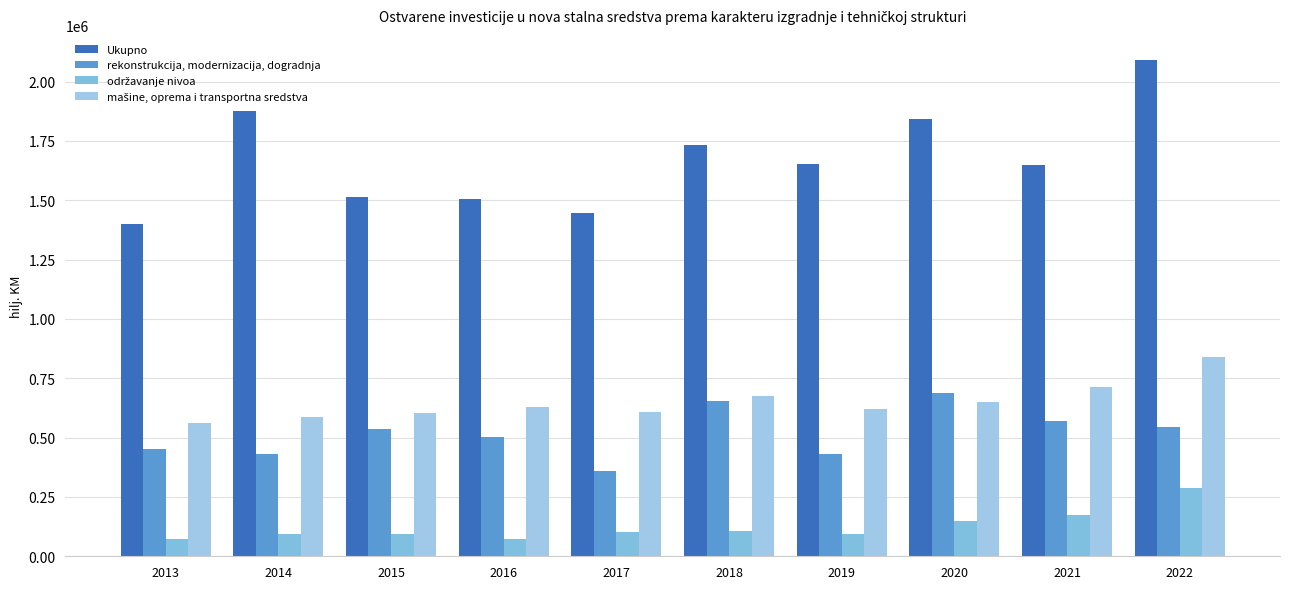

Rank the series at 2015 from lowest to highest value.

održavanje nivoa, rekonstrukcija, modernizacija, dogradnja, mašine, oprema i transportna sredstva, Ukupno